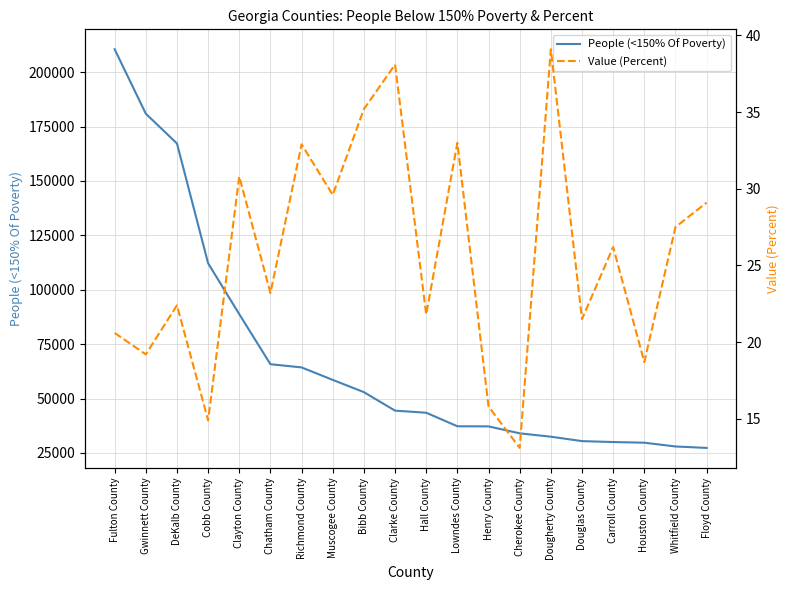

What is the approximate value of Value (Percent) at Clarke County?

38.1